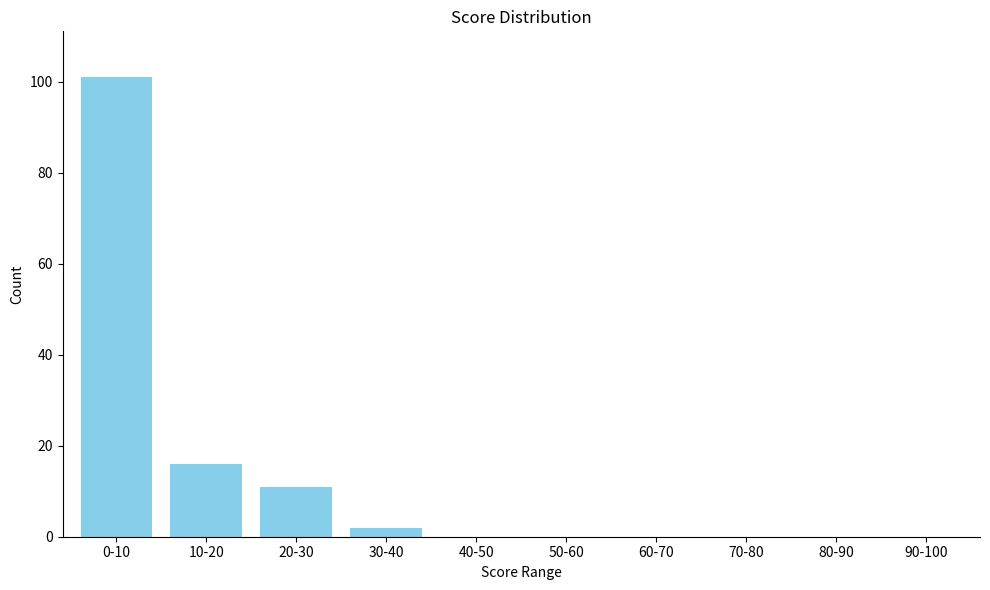

Reading left to right, what are all the values shown in this chart?

0-10=101	10-20=16	20-30=11	30-40=2	40-50=0	50-60=0	60-70=0	70-80=0	80-90=0	90-100=0